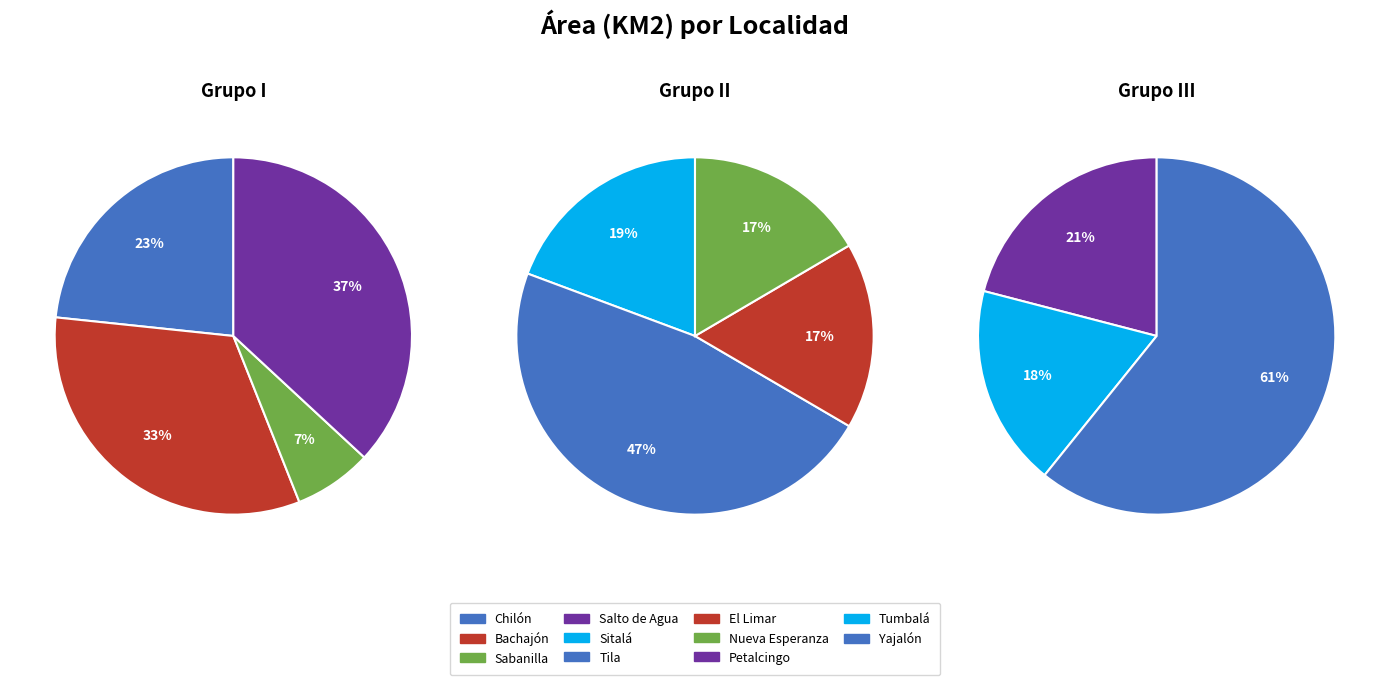

Is it true that Sitalá is 12% of the pie?

False